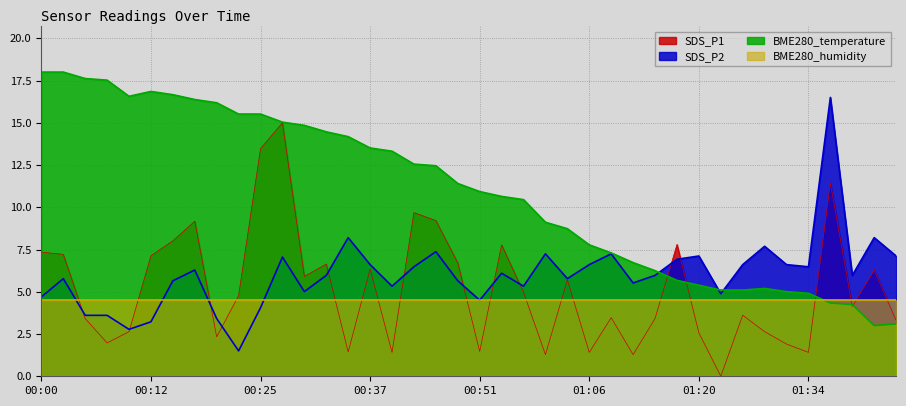

At how many categories does at least one series exceed 9?

25